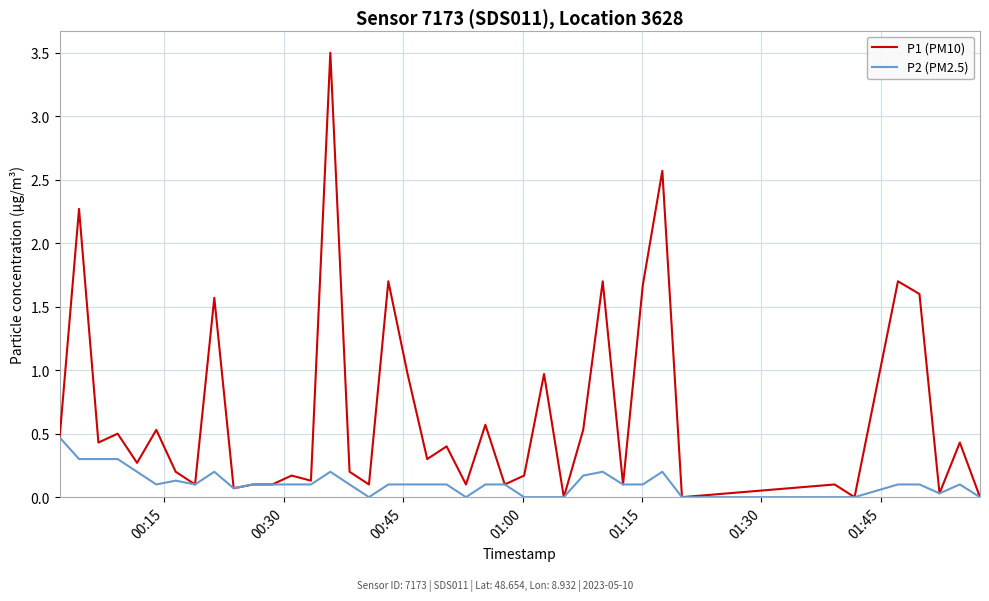

What is the maximum value for P1 (PM10)?

3.5